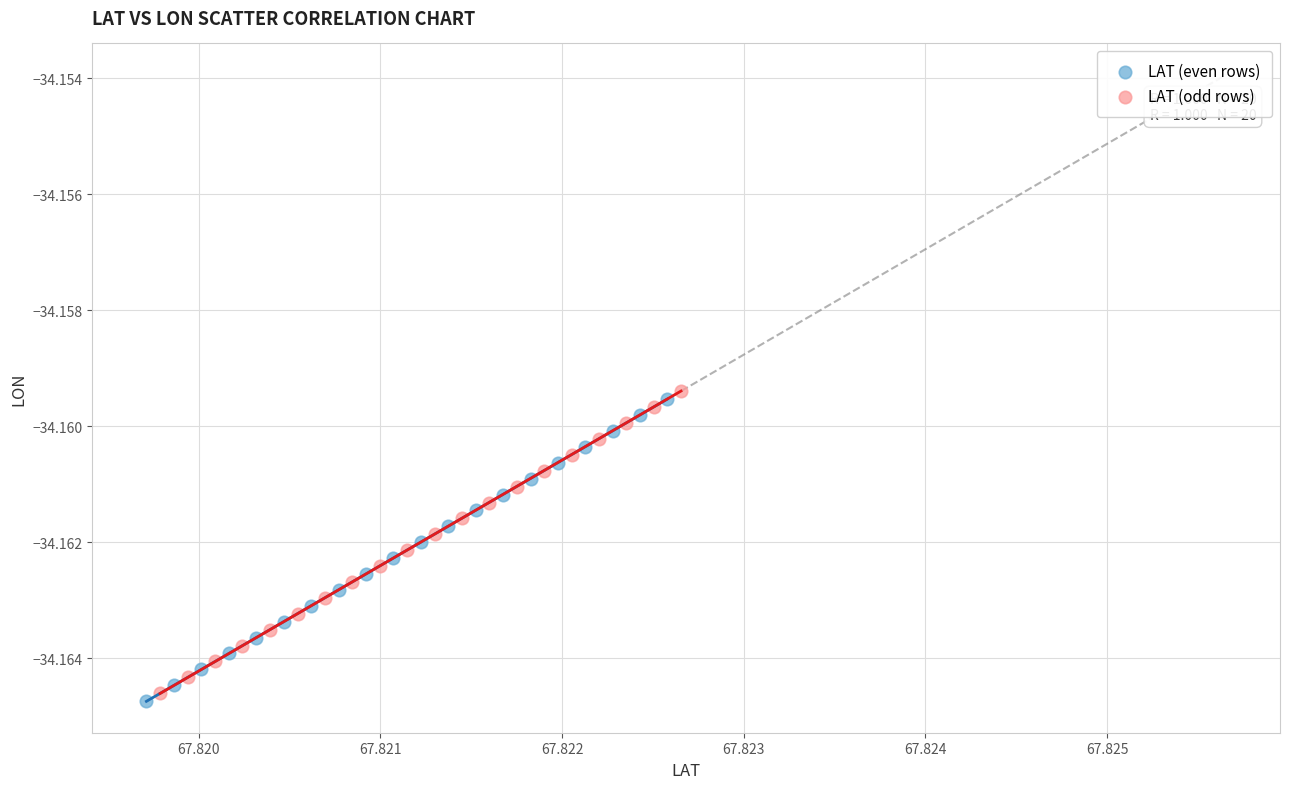

What are all the series names shown in the legend?

LAT (even rows), LAT (odd rows)